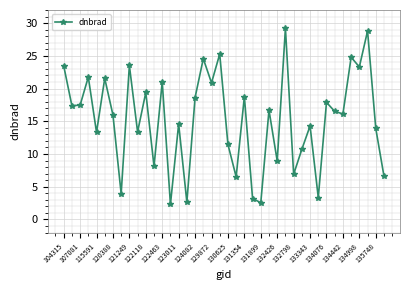

True or false: the data has more than 0 interior local peaks.

True